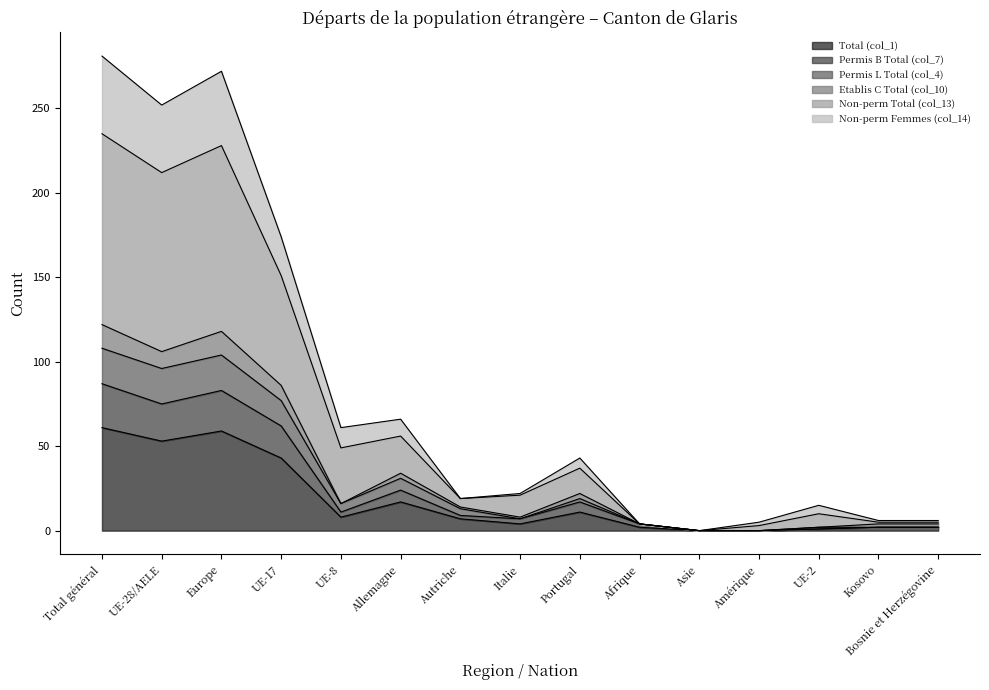

In Non-perm Femmes (col_14), how many points are lower than both neighbors (excluding endpoints)?

4